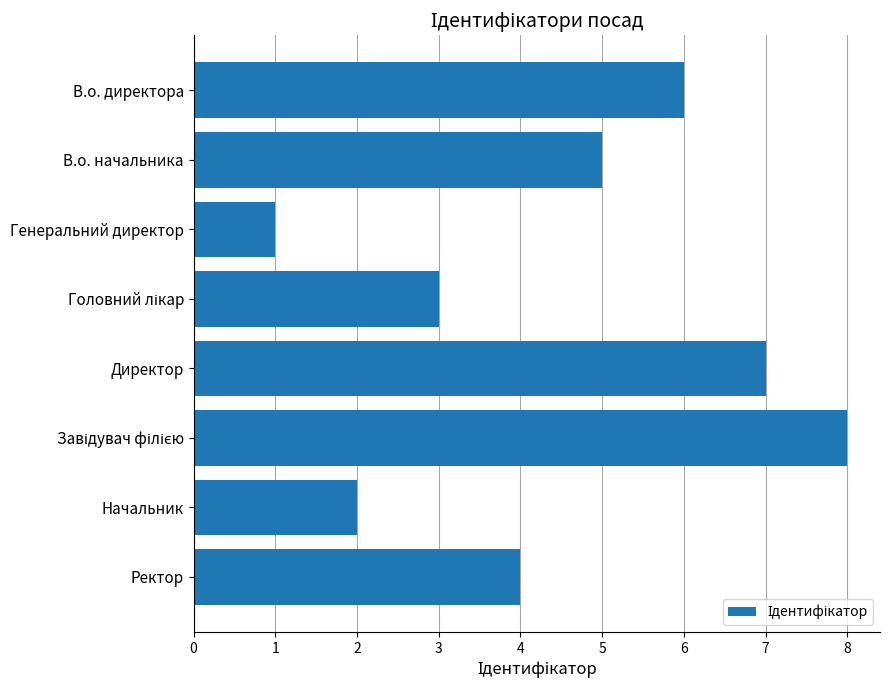

What is the difference between the second highest and minimum values?

6